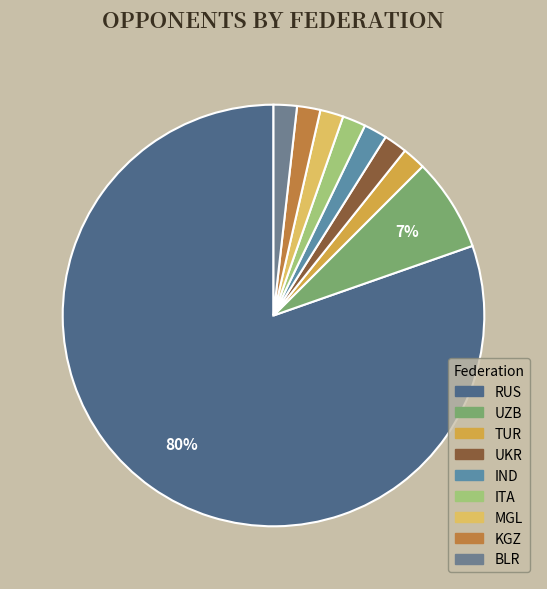

How many slices are in this pie chart?

9